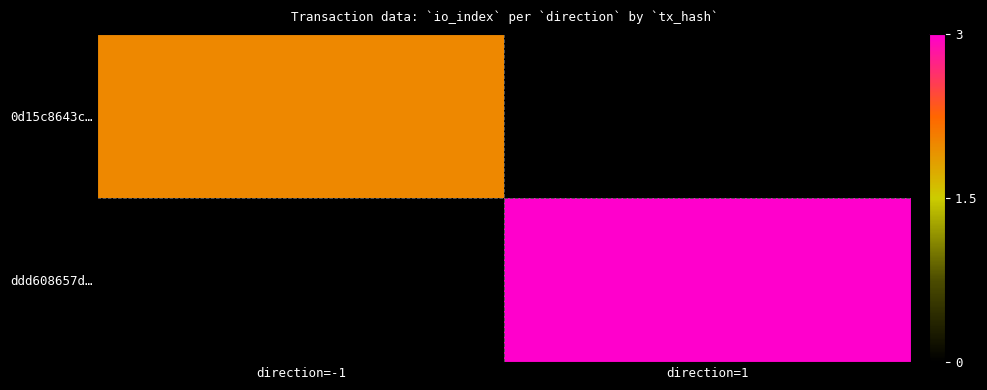

Is the value of ddd608657d… at direction=-1 greater than the value of 0d15c8643c… at direction=1?

No